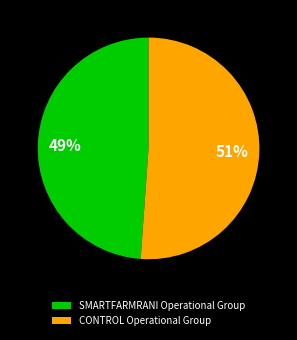

Does SMARTFARMRANI Operational Group account for over 50% of the chart?

No